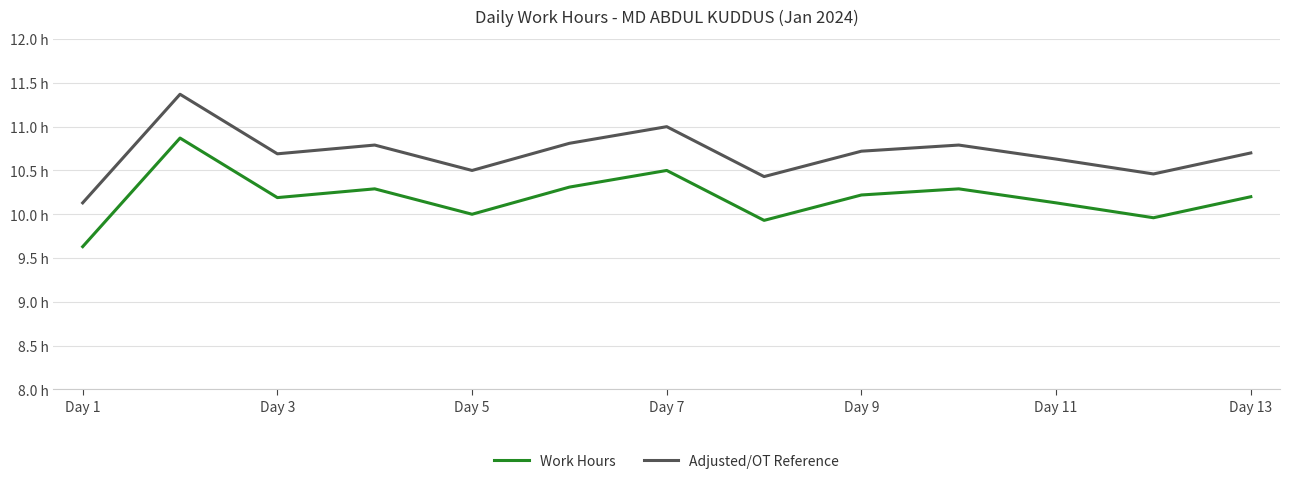

How many interior local peaks does the Work Hours series have?

4